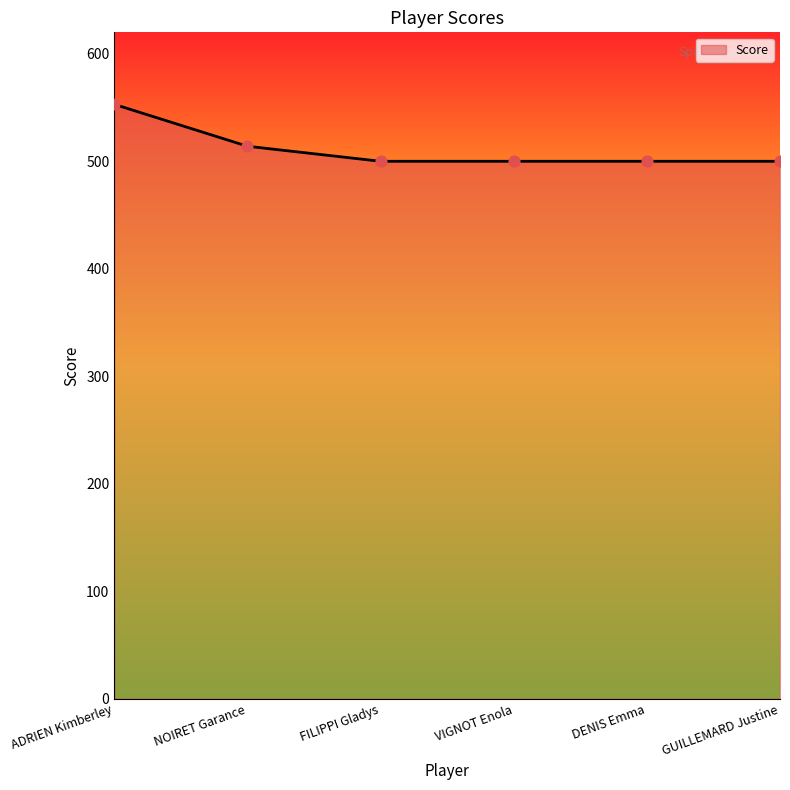

What is the ratio of the value at NOIRET Garance to the value at VIGNOT Enola?

1.0